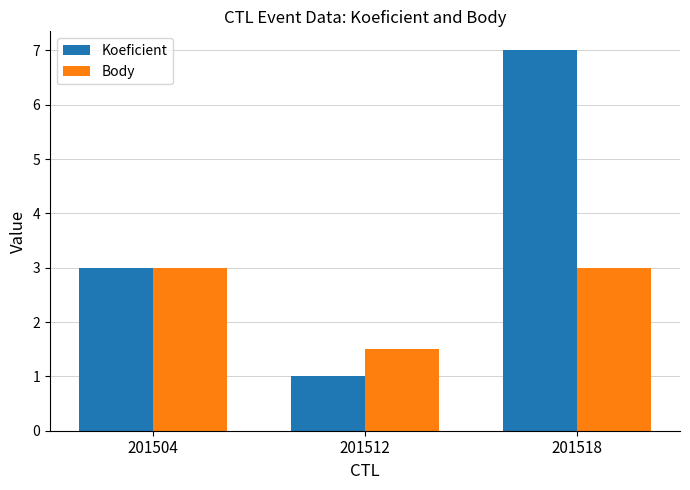

Where is Koeficient nearest to the value 4?

201504